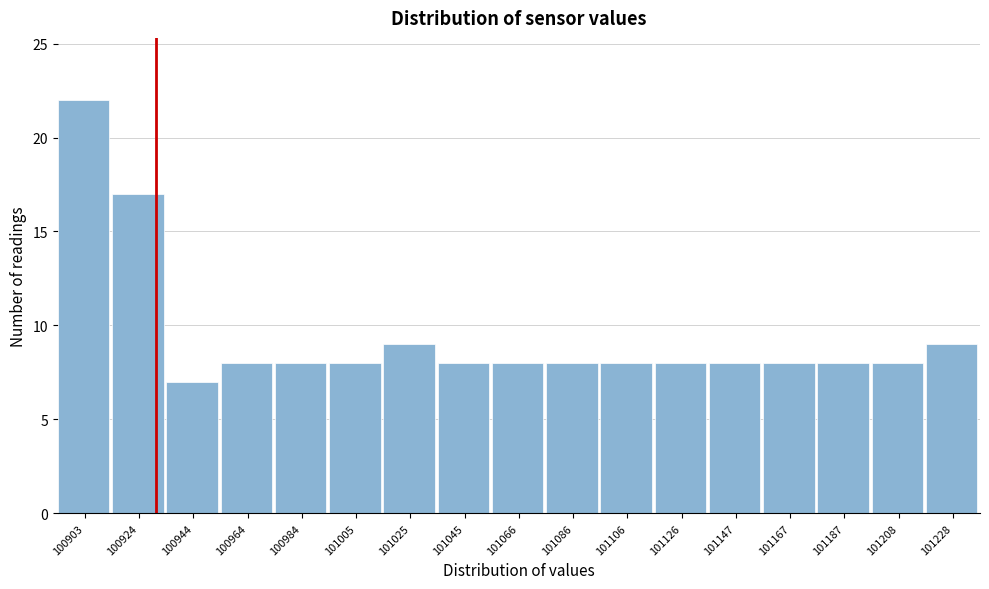

Which range on the x-axis has the tallest bar?

100895 to 100915